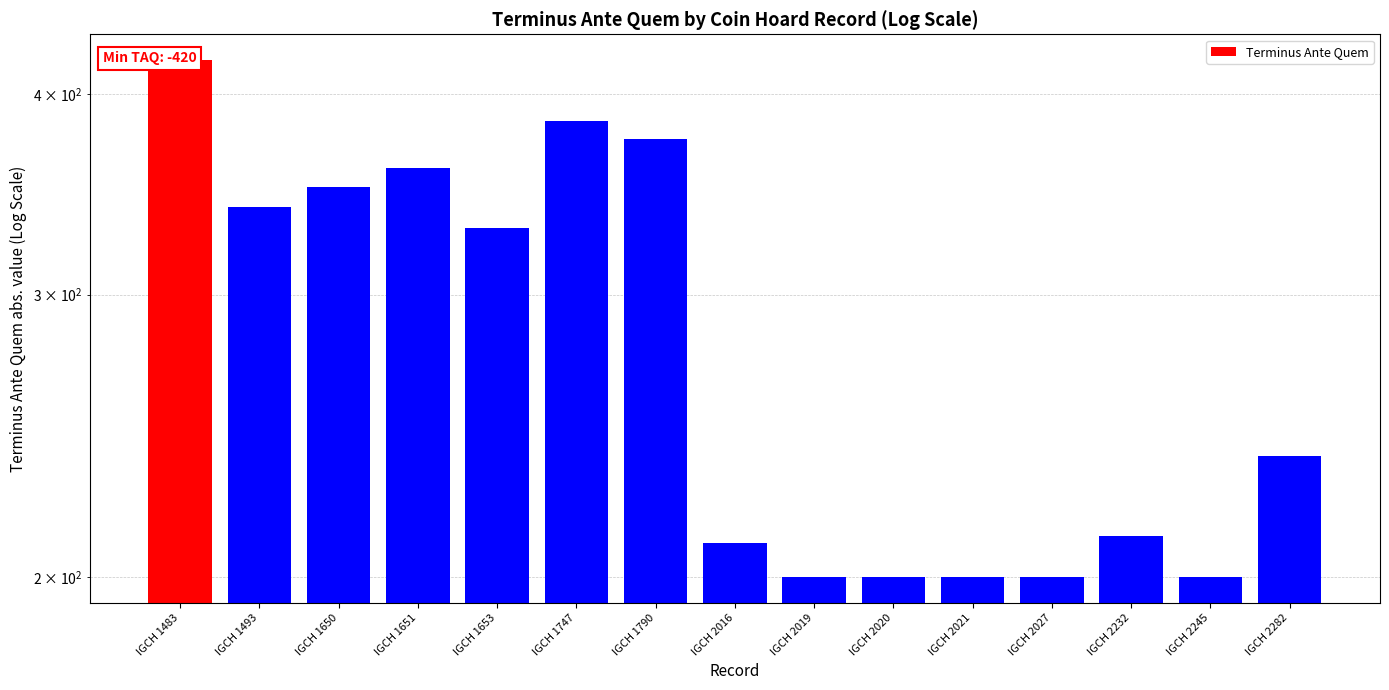

What is the change in value from IGCH 2016 to IGCH 2027?

-10